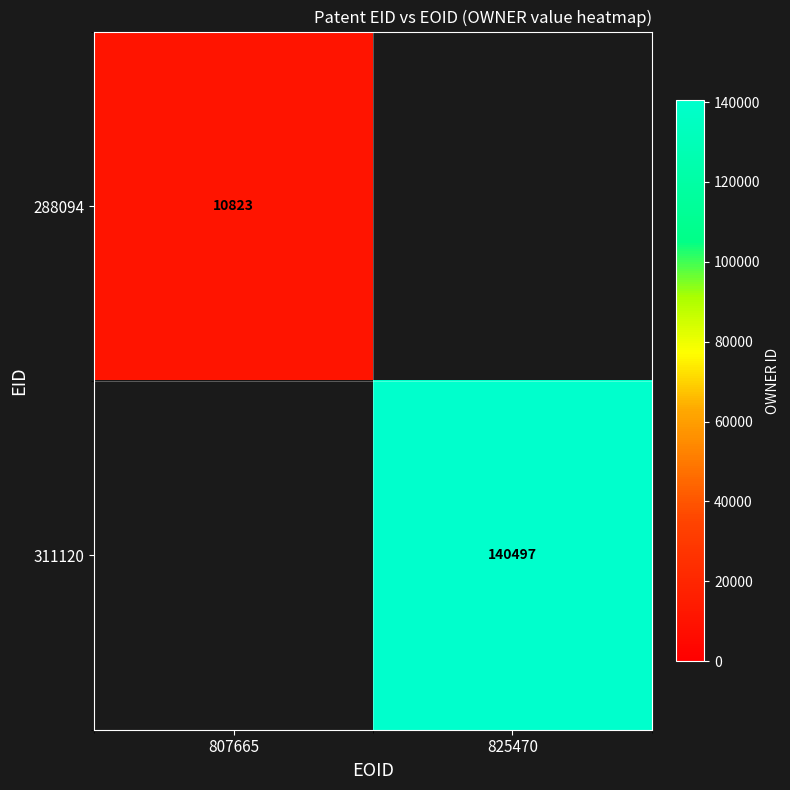

The value of 311120 at 825470 is 196006. True or false?

False